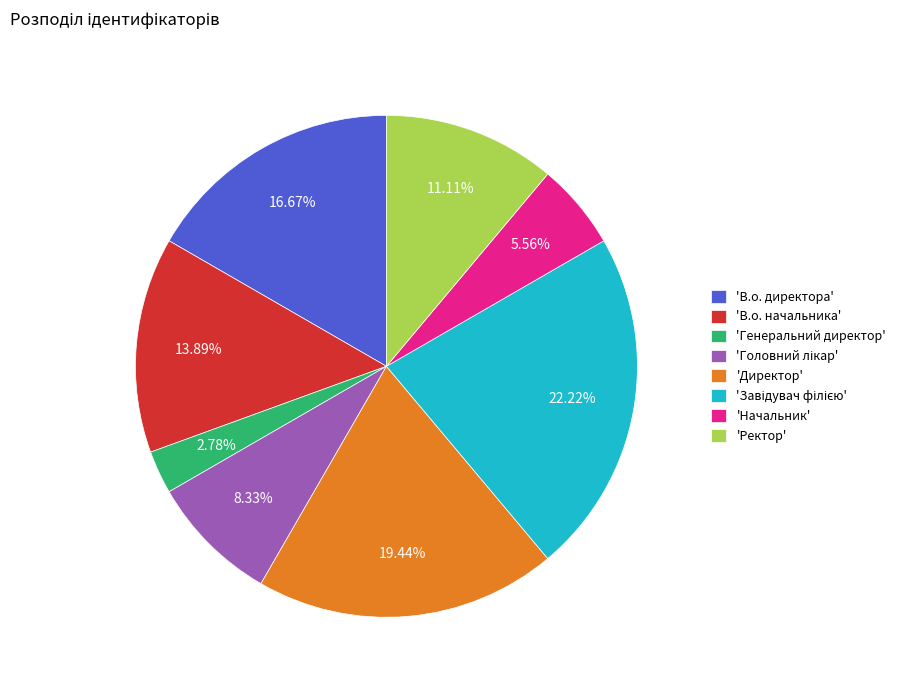

How many slices are in this pie chart?

8